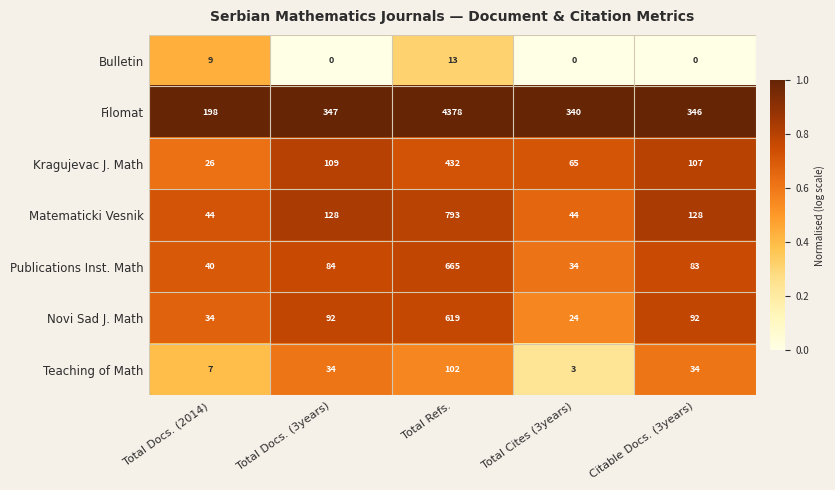

What is the total value across all series at Total Refs.?

7002